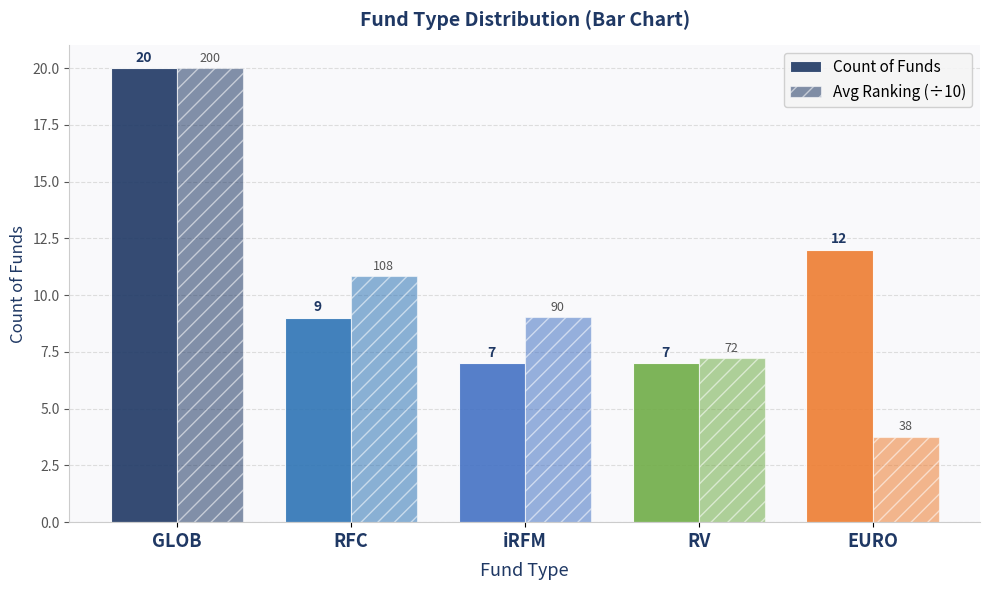

How many bars are there in total?

10